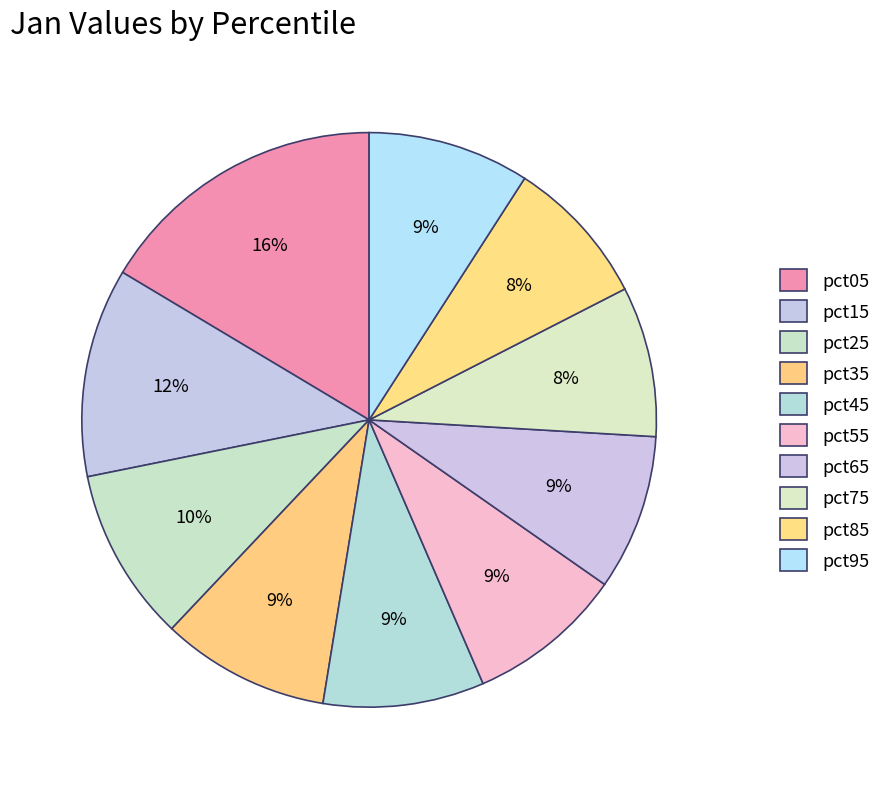

Count the number of slices in the pie.

10